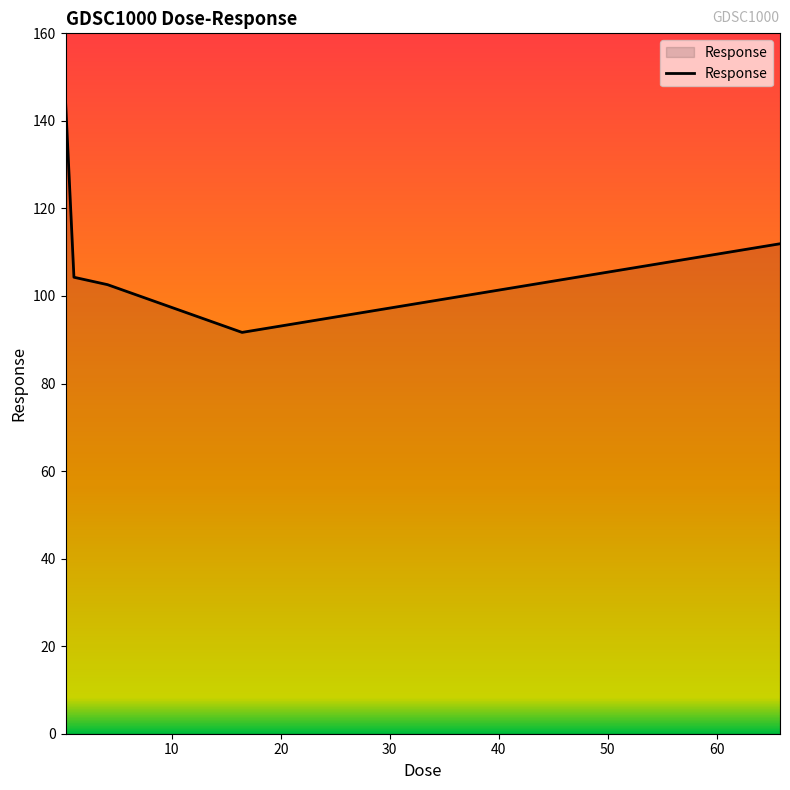

What is the minimum value shown in the chart?

91.7